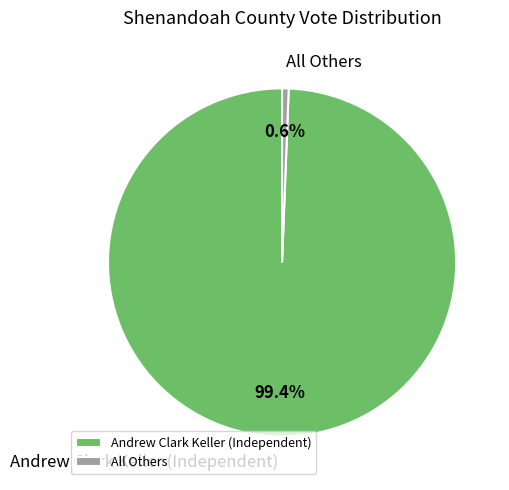

What is the largest slice in the pie chart?

Andrew Clark Keller (Independent)